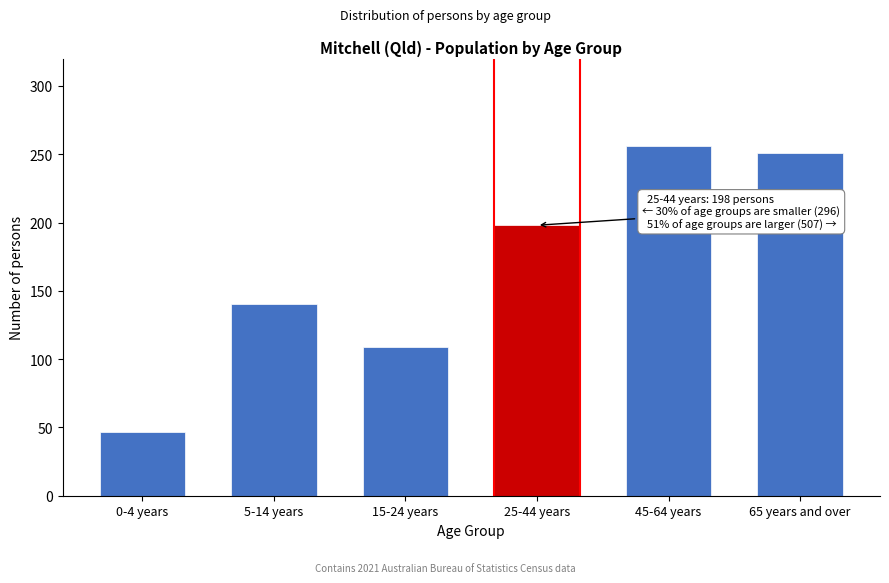

Reading right to left, what are all the values shown in this chart?

65 years and over=251	45-64 years=256	25-44 years=198	15-24 years=109	5-14 years=140	0-4 years=47